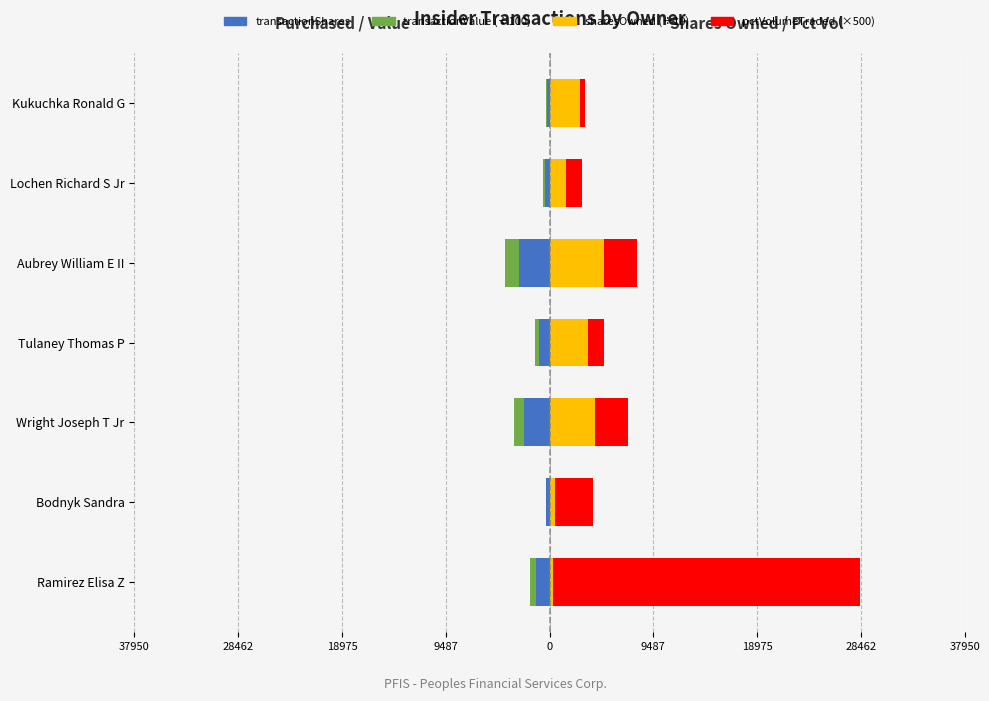

The value of sharesOwnedFollowingTransaction at Tulaney Thomas P is 3514.0. True or false?

True